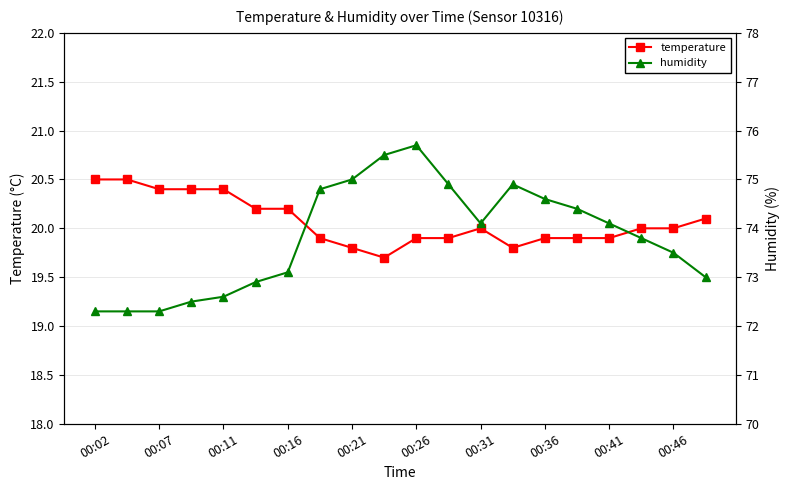

What is the lowest value of the temperature series?

19.7